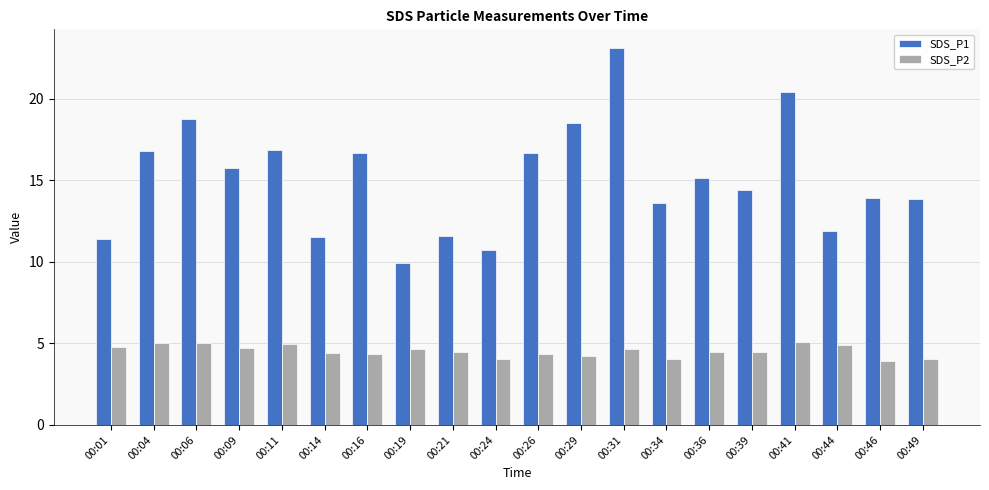

At 00:19, list the series in order from largest to smallest.

SDS_P1, SDS_P2